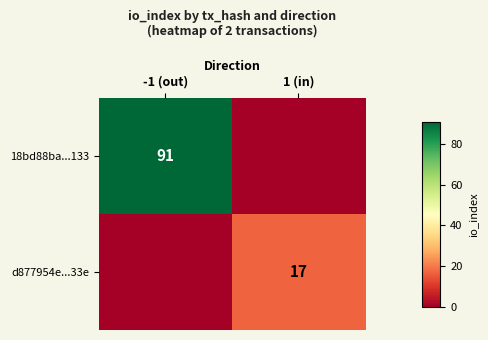

At which category is the sum across all series the highest?

-1 (out)